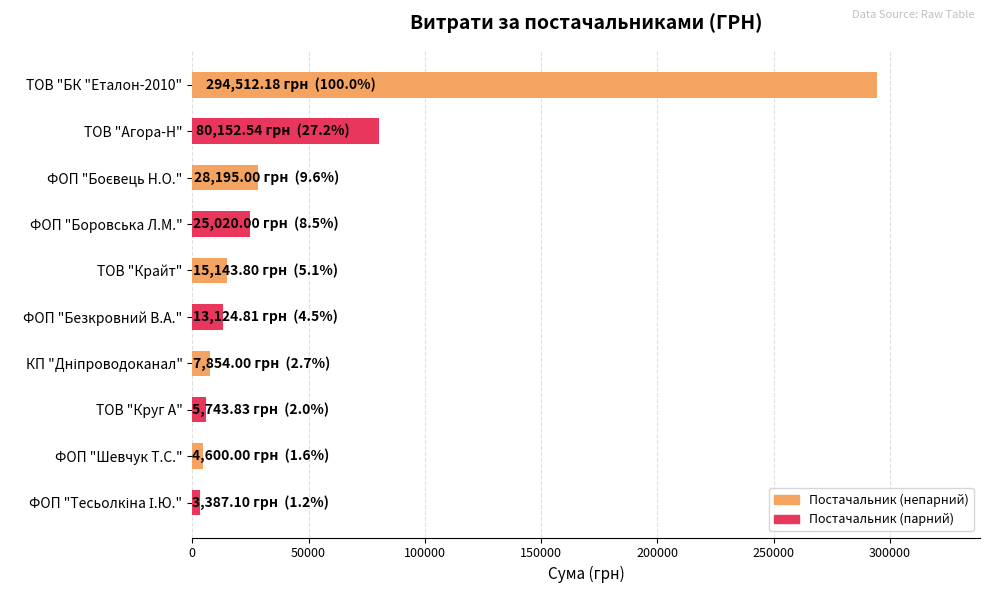

How many bars are there in total?

10